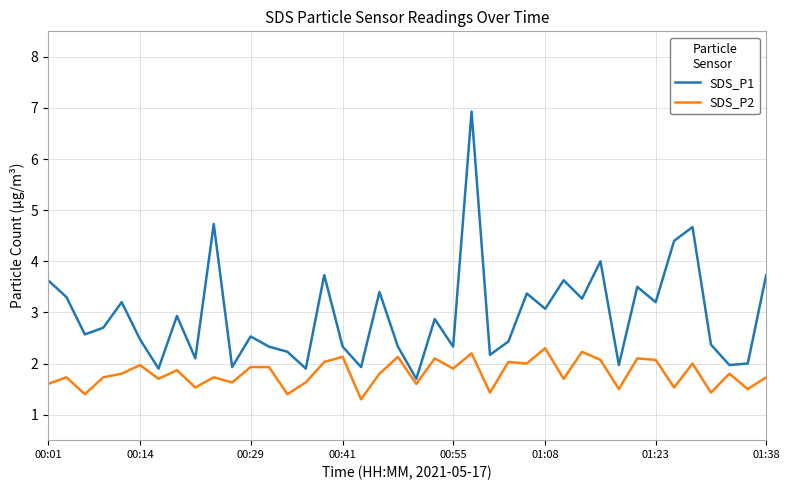

Which series has the largest total across all categories?

SDS_P1